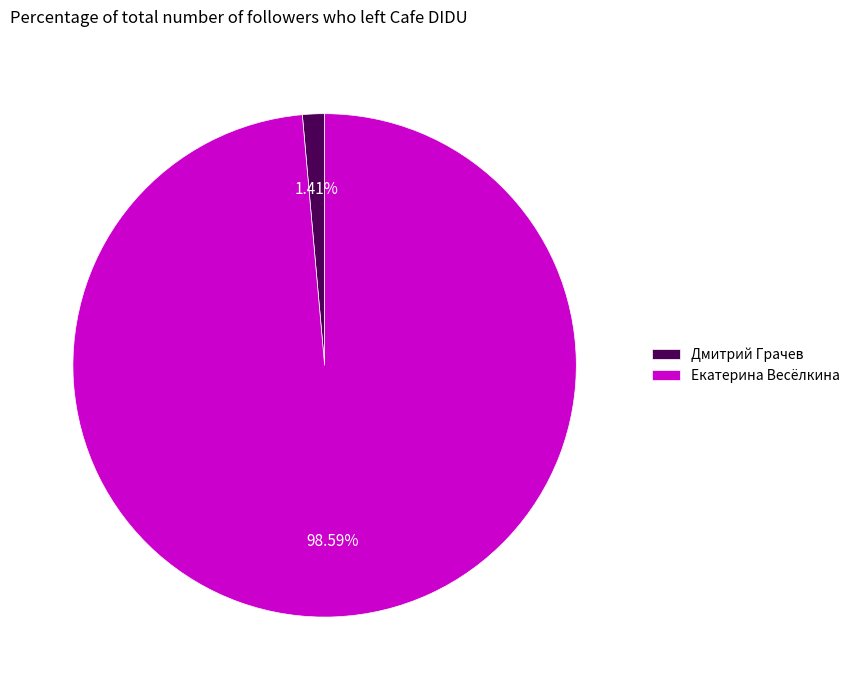

To the nearest percent, what is the difference between the largest and smallest slice percentages?

97%